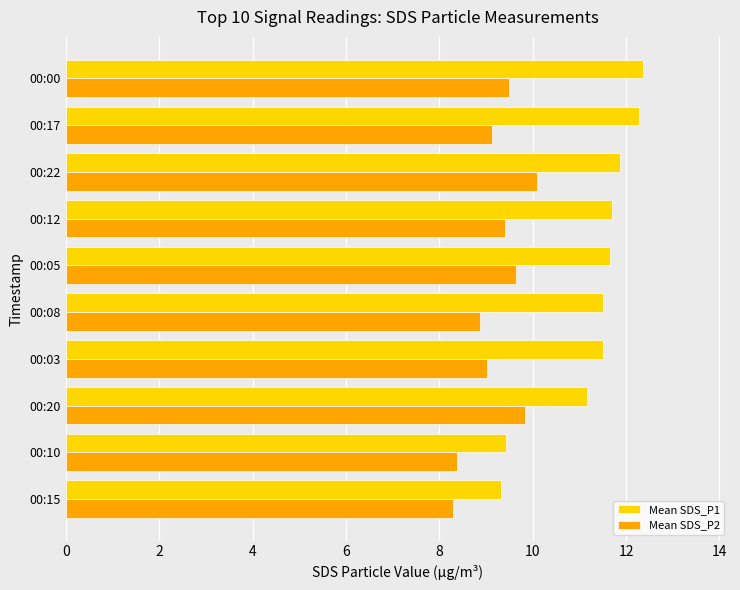

Count the number of data series in this chart.

2